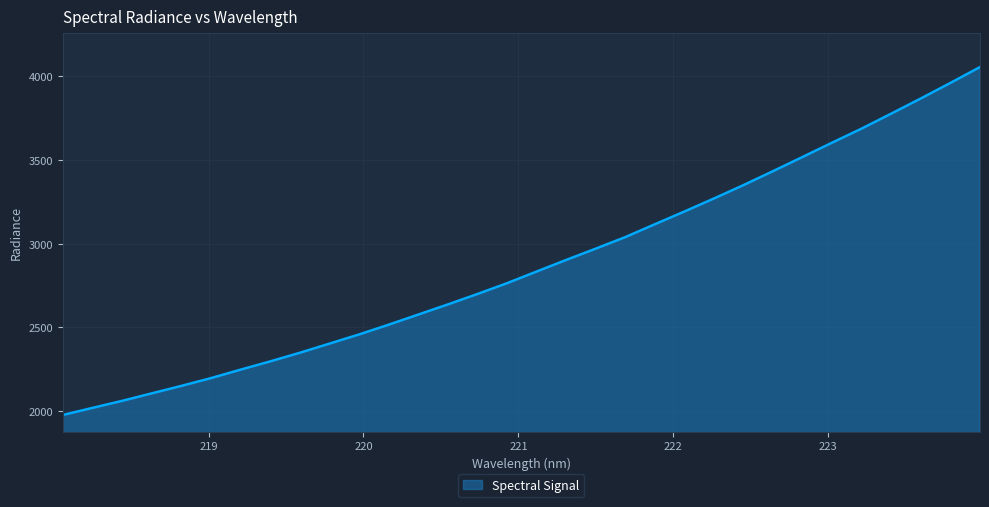

What is the minimum value shown in the chart?

1977.2